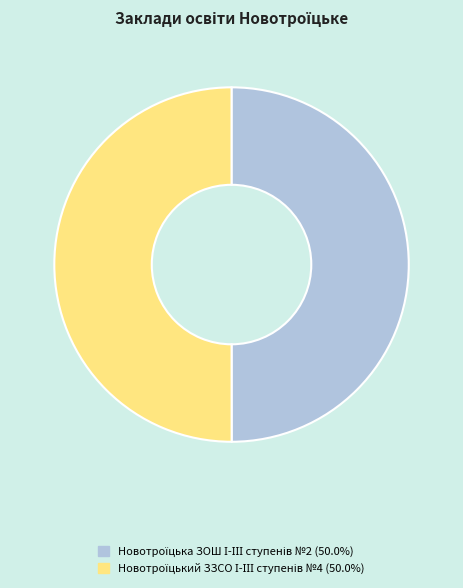

Is the sum of Новотроїцька ЗОШ І-ІІІ ступенів №2 and Новотроїцький ЗЗСО І-ІІІ ступенів №4 greater than half?

Yes